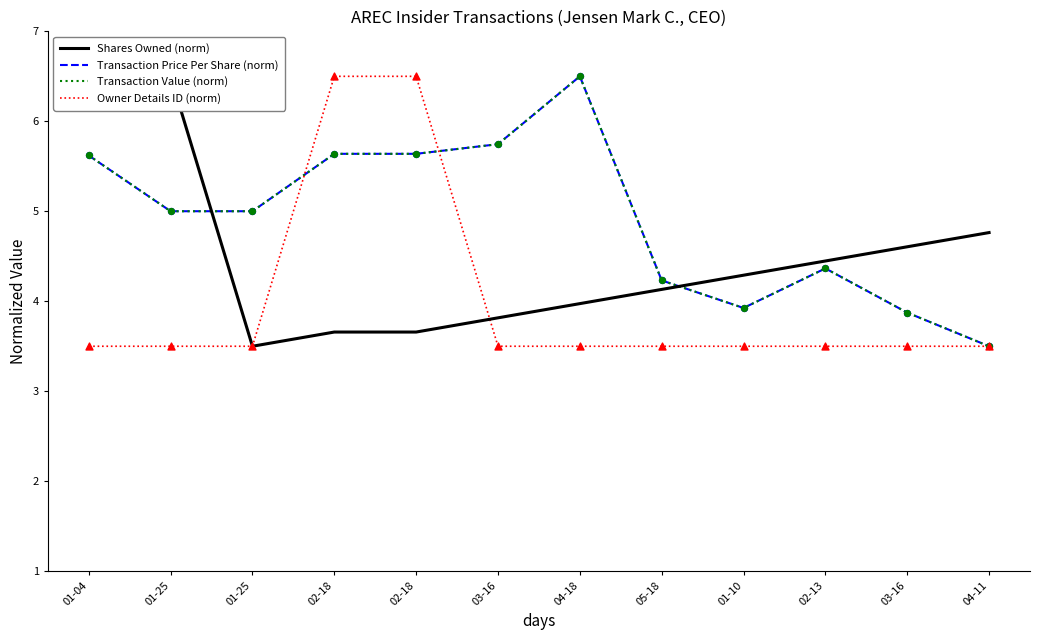

Which series reaches the maximum Y coordinate?

Shares Owned (norm)